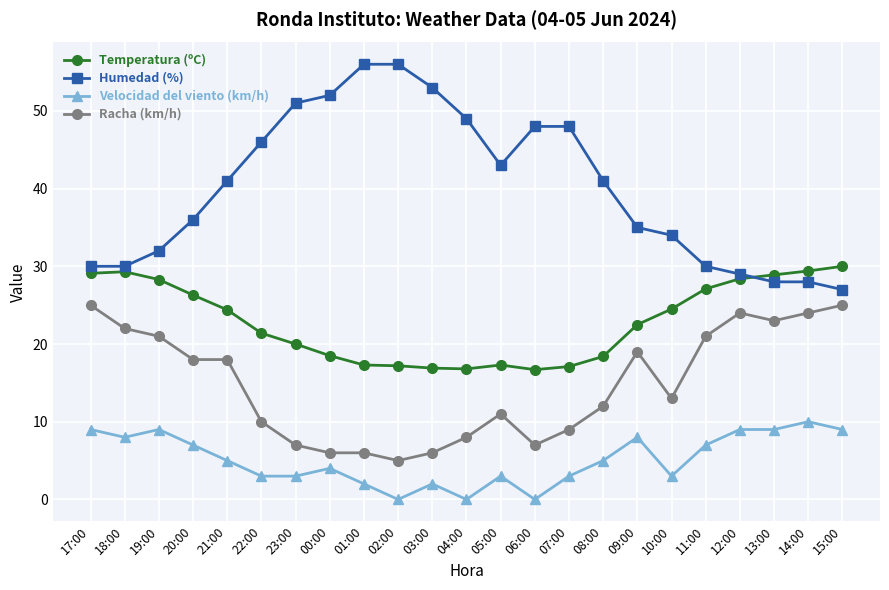

True or false: Racha (km/h) has more than 2 points higher than both neighbors.

True